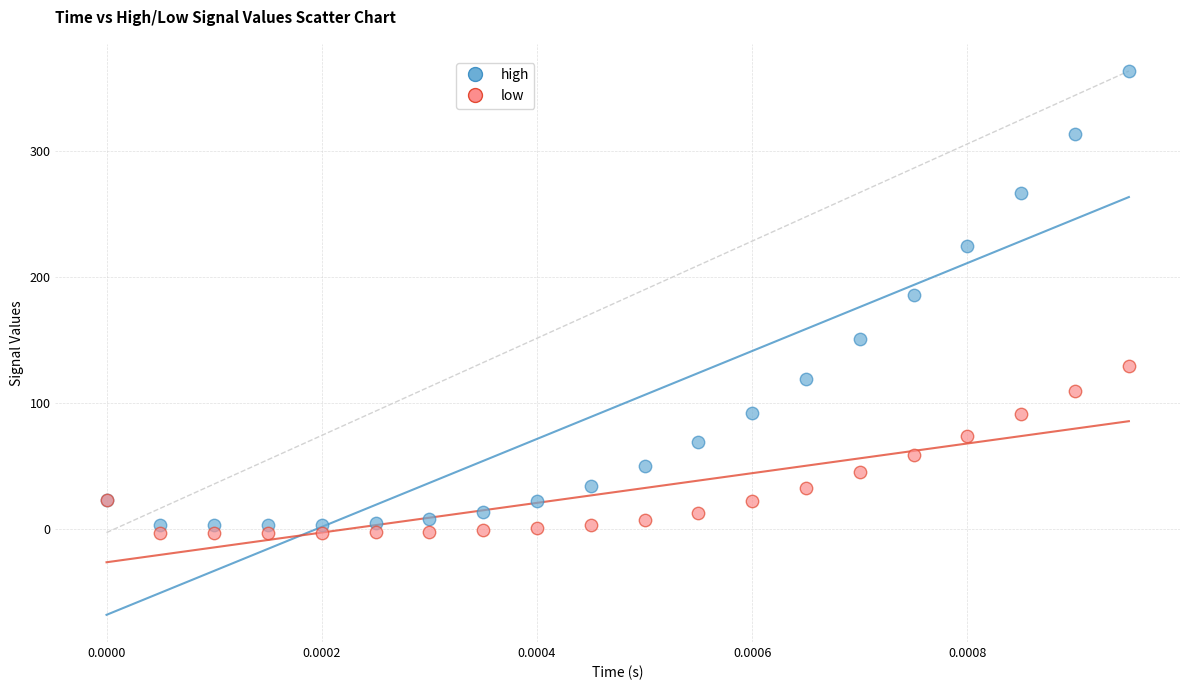

Across all series, what Y value is closest to 180?

185.6